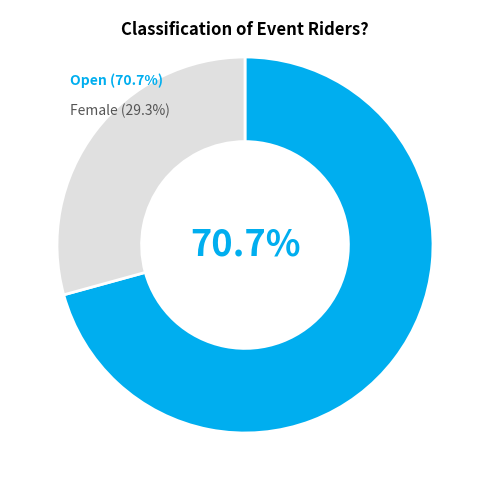

How many slices are in this pie chart?

2